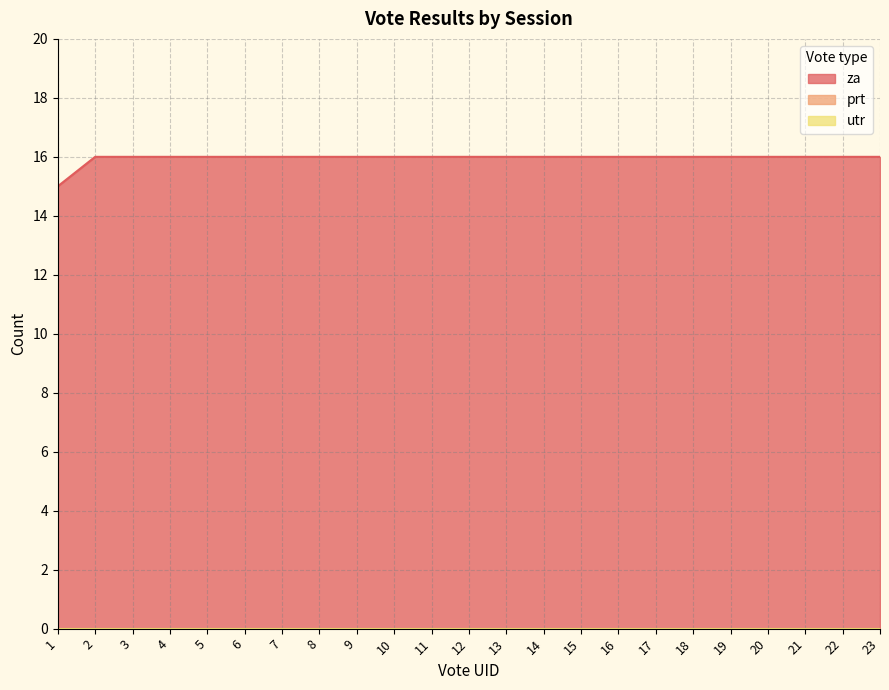

Reading left to right, transcribe all the data shown in this chart.

za: 15	16	16	16	16	16	16	16	16	16	16	16	16	16	16	16	16	16	16	16	16	16	16
prt: 0	0	0	0	0	0	0	0	0	0	0	0	0	0	0	0	0	0	0	0	0	0	0
utr: 0	0	0	0	0	0	0	0	0	0	0	0	0	0	0	0	0	0	0	0	0	0	0